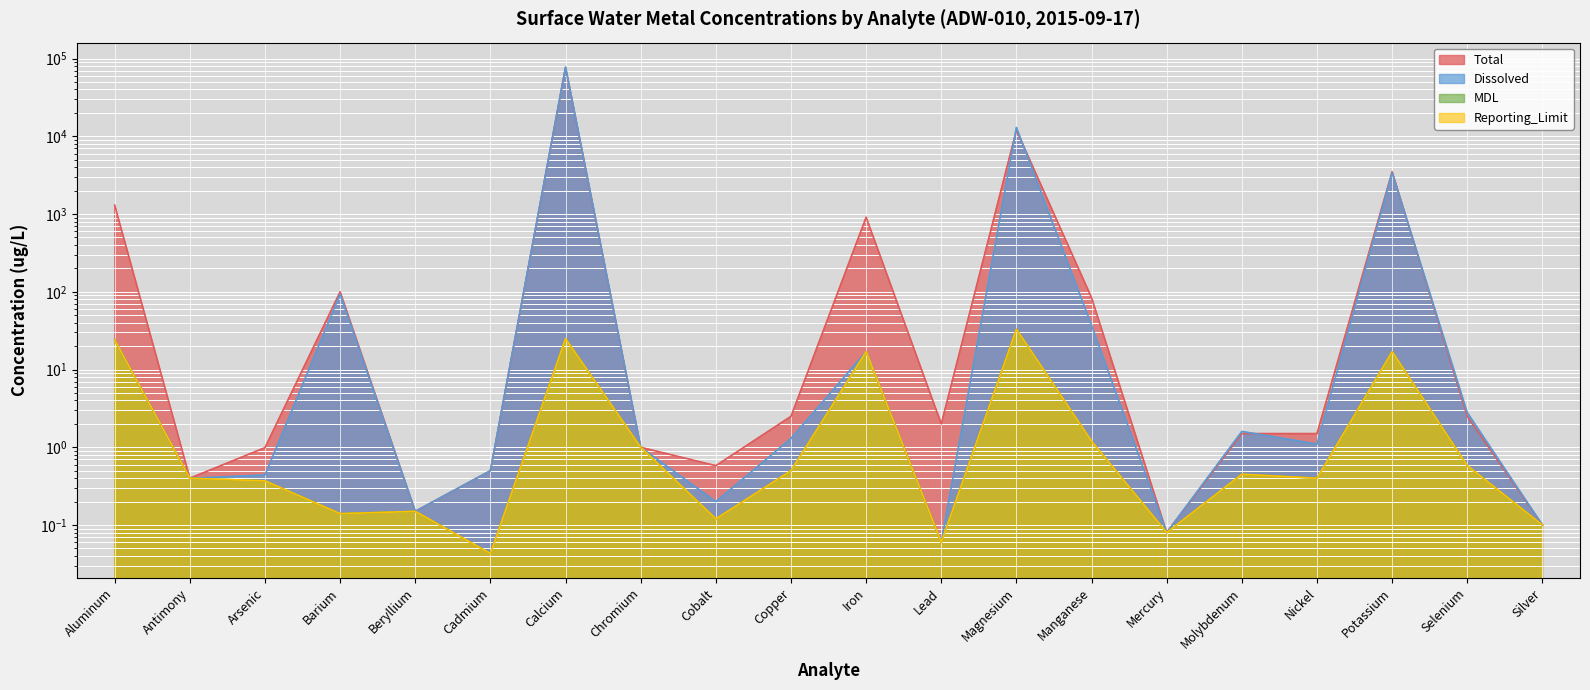

Reading left to right, transcribe all the data shown in this chart.

Total: Aluminum=1300.0	Antimony=0.4	Arsenic=1.0	Barium=100.0	Beryllium=0.1	Cadmium=0.5	Calcium=77000.0	Chromium=1.0	Cobalt=0.6	Copper=2.5	Iron=910.0	Lead=2.0	Magnesium=12000.0	Manganese=84.0	Mercury=0.1	Molybdenum=1.5	Nickel=1.5	Potassium=3500.0	Selenium=2.5	Silver=0.1
Dissolved: Aluminum=24.0	Antimony=0.4	Arsenic=0.4	Barium=93.0	Beryllium=0.1	Cadmium=0.5	Calcium=78000.0	Chromium=1.0	Cobalt=0.2	Copper=1.3	Iron=17.0	Lead=0.1	Magnesium=13000.0	Manganese=37.0	Mercury=0.1	Molybdenum=1.6	Nickel=1.1	Potassium=3400.0	Selenium=2.8	Silver=0.1
MDL: Aluminum=24.0	Antimony=0.4	Arsenic=0.4	Barium=0.1	Beryllium=0.1	Cadmium=0.0	Calcium=25.0	Chromium=1.0	Cobalt=0.1	Copper=0.5	Iron=17.0	Lead=0.1	Magnesium=33.0	Manganese=1.2	Mercury=0.1	Molybdenum=0.5	Nickel=0.4	Potassium=17.0	Selenium=0.6	Silver=0.1
Reporting_Limit: Aluminum=24.0	Antimony=0.4	Arsenic=0.4	Barium=0.1	Beryllium=0.1	Cadmium=0.0	Calcium=25.0	Chromium=1.0	Cobalt=0.1	Copper=0.5	Iron=17.0	Lead=0.1	Magnesium=33.0	Manganese=1.2	Mercury=0.1	Molybdenum=0.5	Nickel=0.4	Potassium=17.0	Selenium=0.6	Silver=0.1